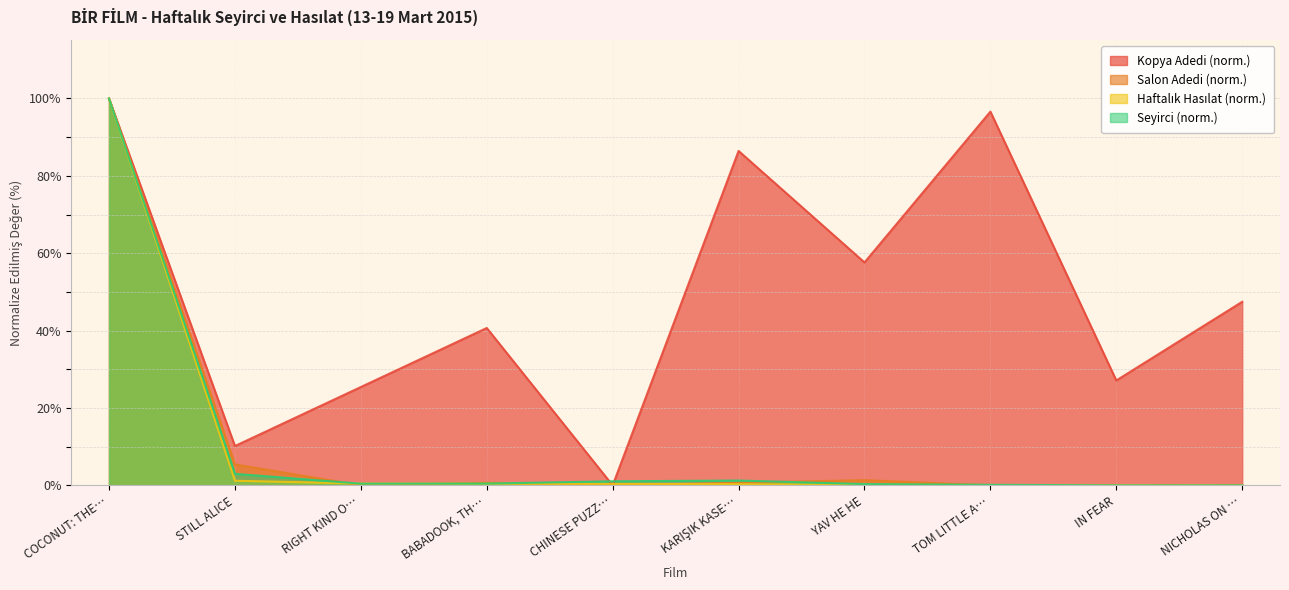

At how many categories does at least one series exceed 90?

2